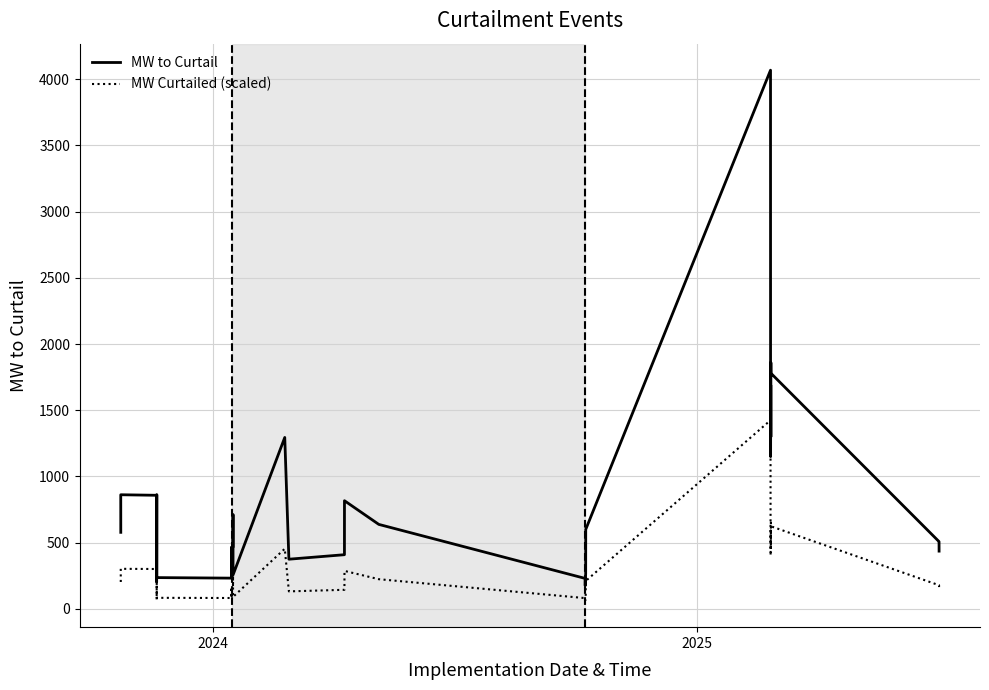

How many distinct data groups are displayed?

2